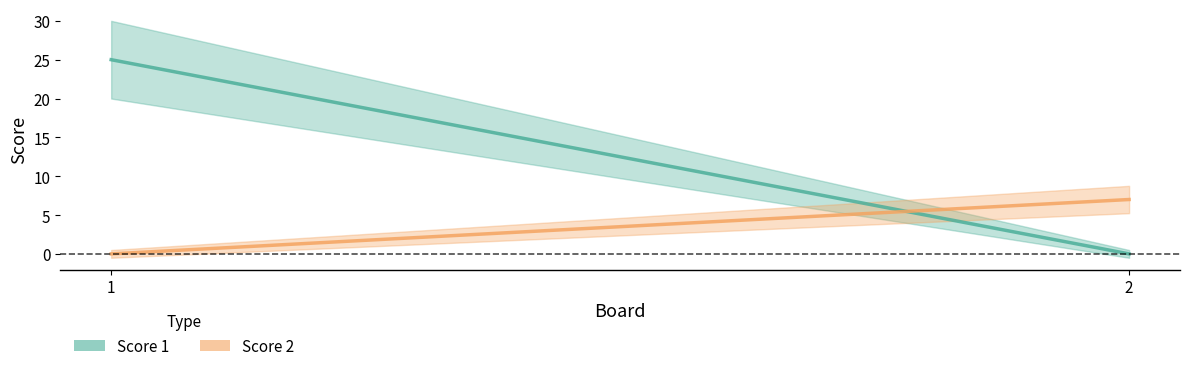

Reading left to right, transcribe all the data shown in this chart.

Score 1: 25	0
Score 2: 0	7